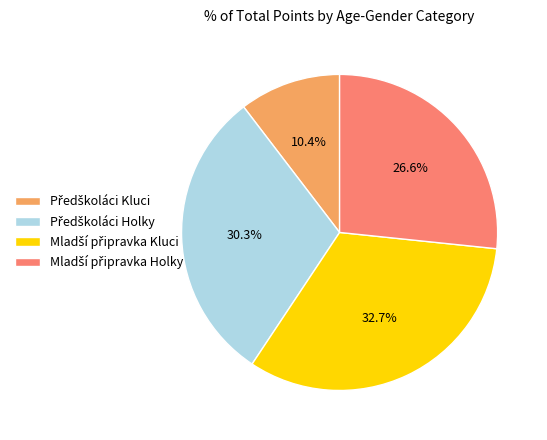

To the nearest percent, what is the average slice percentage?

25%